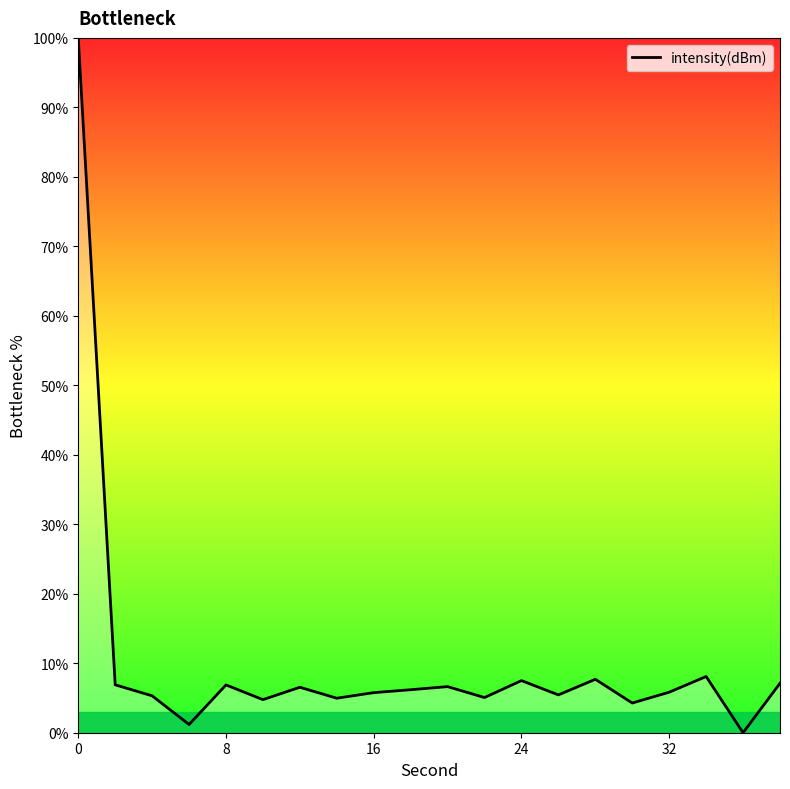

What is the difference between the maximum and minimum values?

100.0